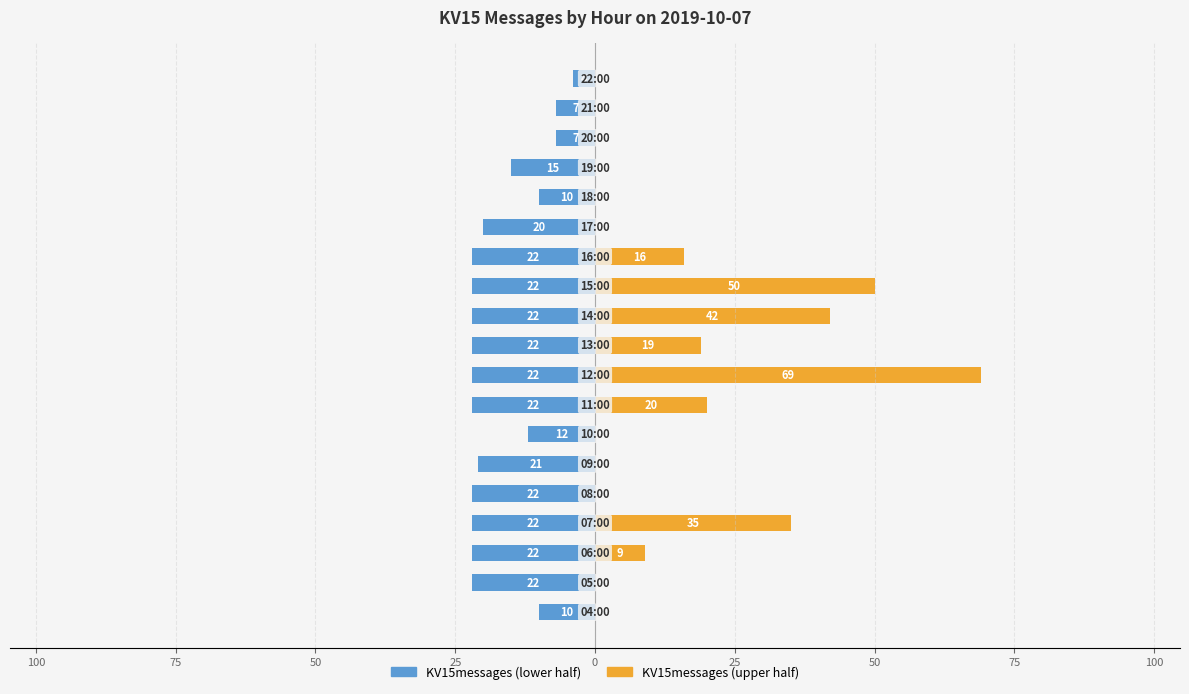

True or false: KV15messages (lower half) has a value of -5 at 18.

False